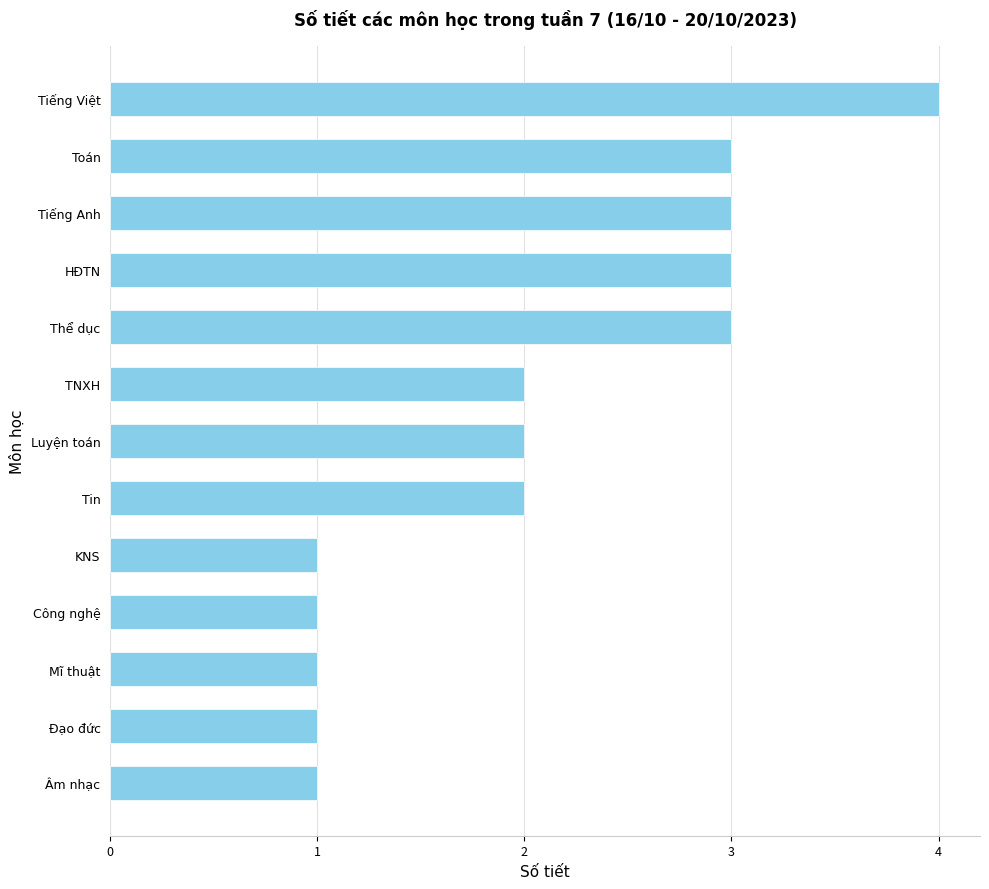

What is the value of the 7th bar from the top?

2